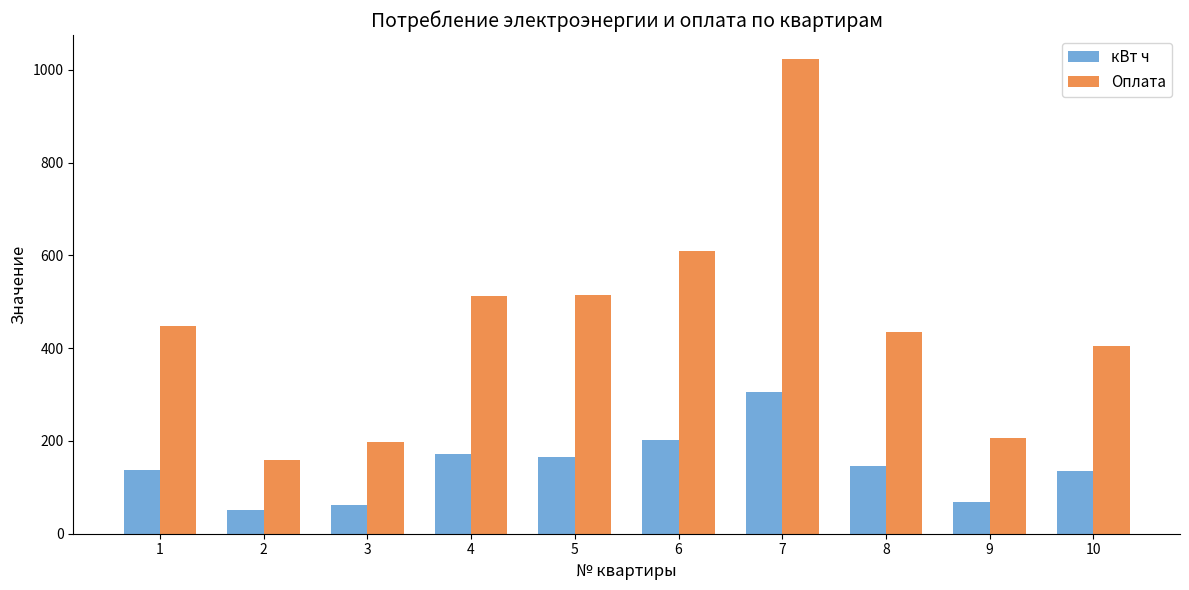

What is the maximum value shown in the chart?

1024